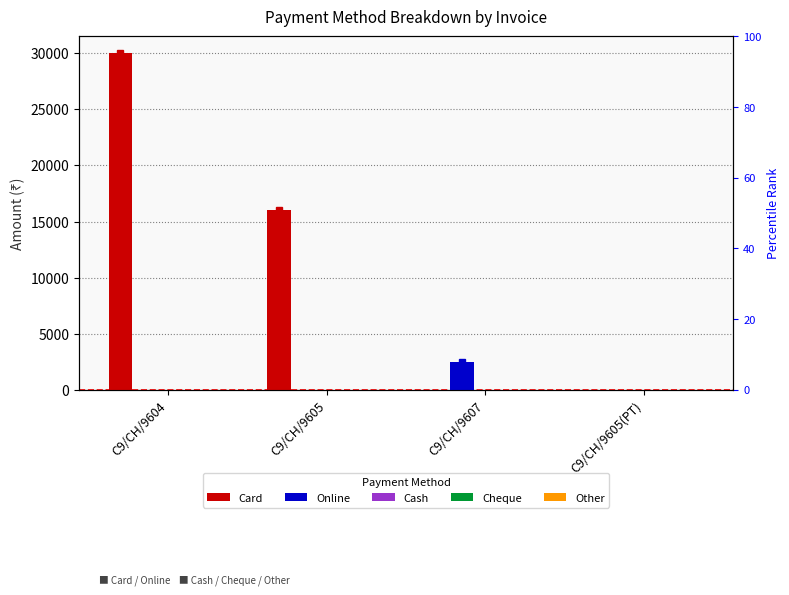

What is the difference between the maximum and second lowest values in the Card series?

30000